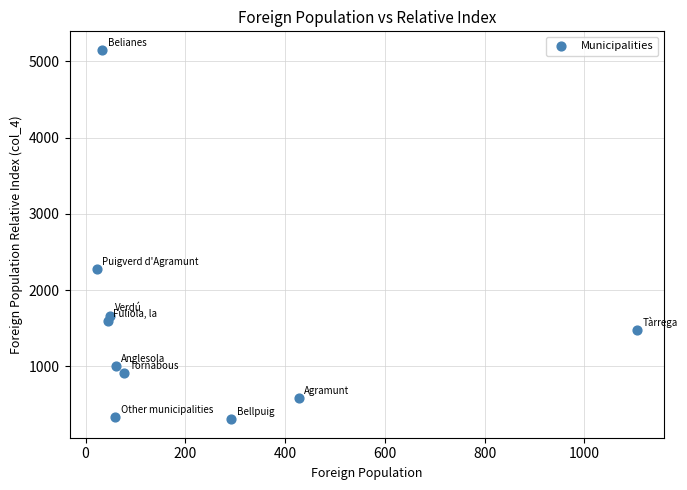

What is the range of Y values (max minus min)?

4844